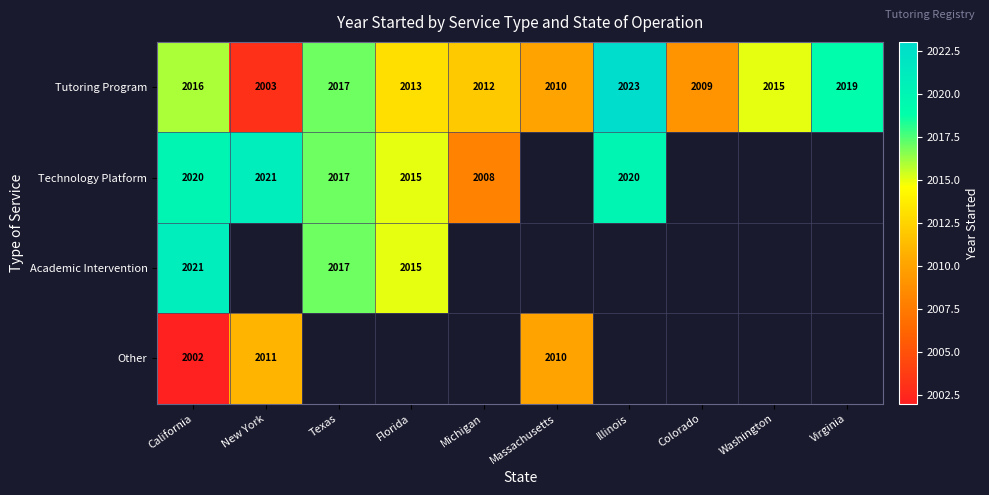

At which label does Tutoring Program reach its peak?

Illinois